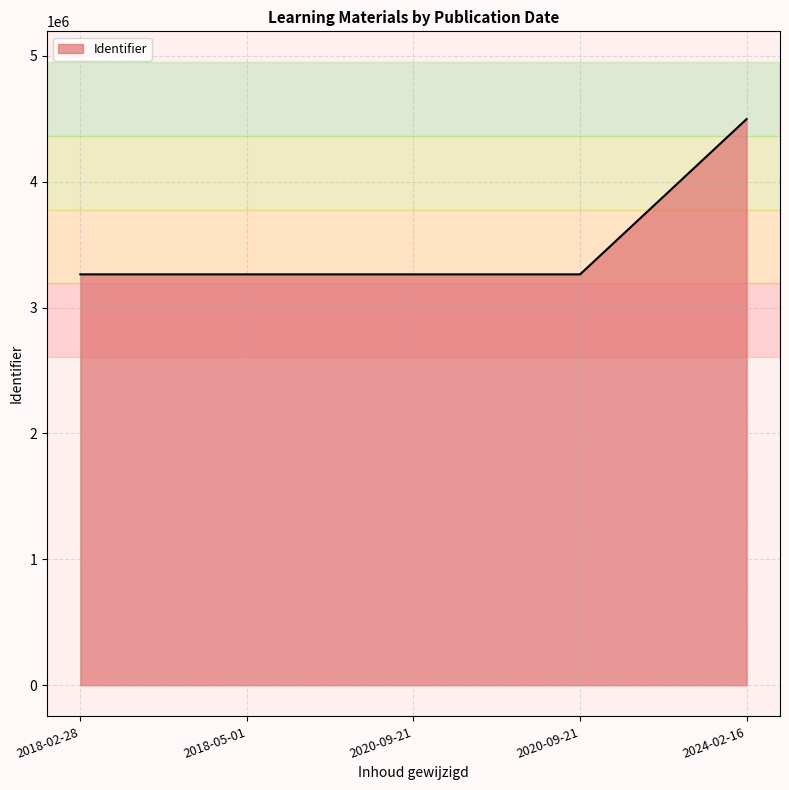

Does the chart display data point markers on the line(s)?

No